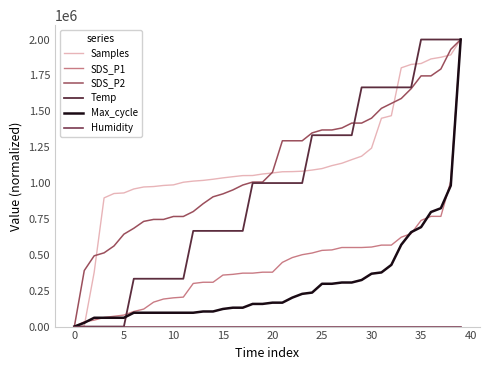

What is the label of the 8th point from the right?

32